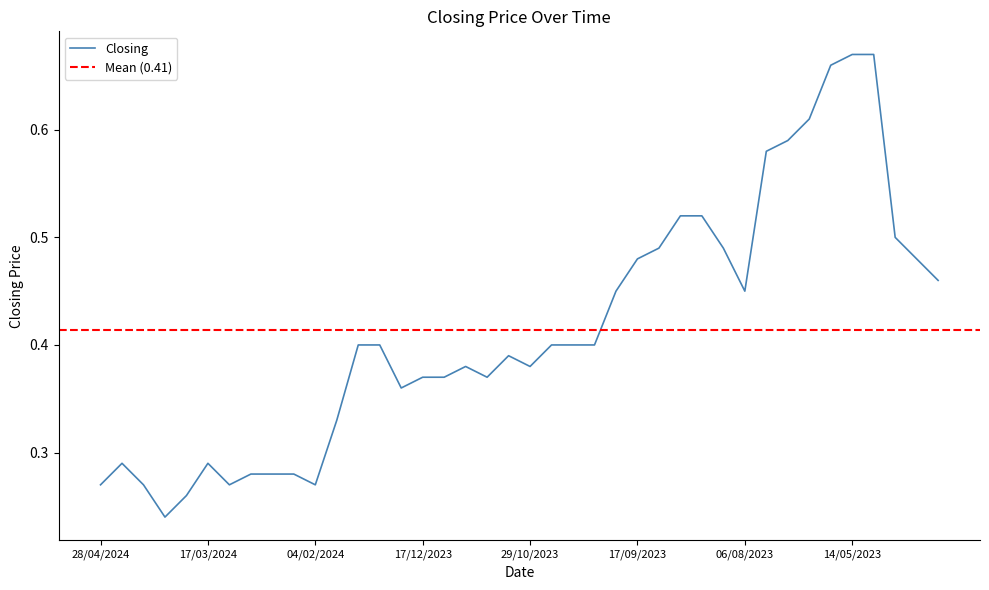

Reading left to right, what are all the values shown in this chart?

28/04/2024=0.3	21/04/2024=0.3	14/04/2024=0.3	31/03/2024=0.2	24/03/2024=0.3	17/03/2024=0.3	10/03/2024=0.3	25/02/2024=0.3	18/02/2024=0.3	11/02/2024=0.3	04/02/2024=0.3	28/01/2024=0.3	07/01/2024=0.4	31/12/2023=0.4	24/12/2023=0.4	17/12/2023=0.4	26/11/2023=0.4	19/11/2023=0.4	12/11/2023=0.4	05/11/2023=0.4	29/10/2023=0.4	22/10/2023=0.4	15/10/2023=0.4	08/10/2023=0.4	24/09/2023=0.5	17/09/2023=0.5	10/09/2023=0.5	27/08/2023=0.5	20/08/2023=0.5	13/08/2023=0.5	06/08/2023=0.5	18/06/2023=0.6	11/06/2023=0.6	28/05/2023=0.6	21/05/2023=0.7	14/05/2023=0.7	07/05/2023=0.7	25/04/2023=0.5	16/04/2023=0.5	09/04/2023=0.5